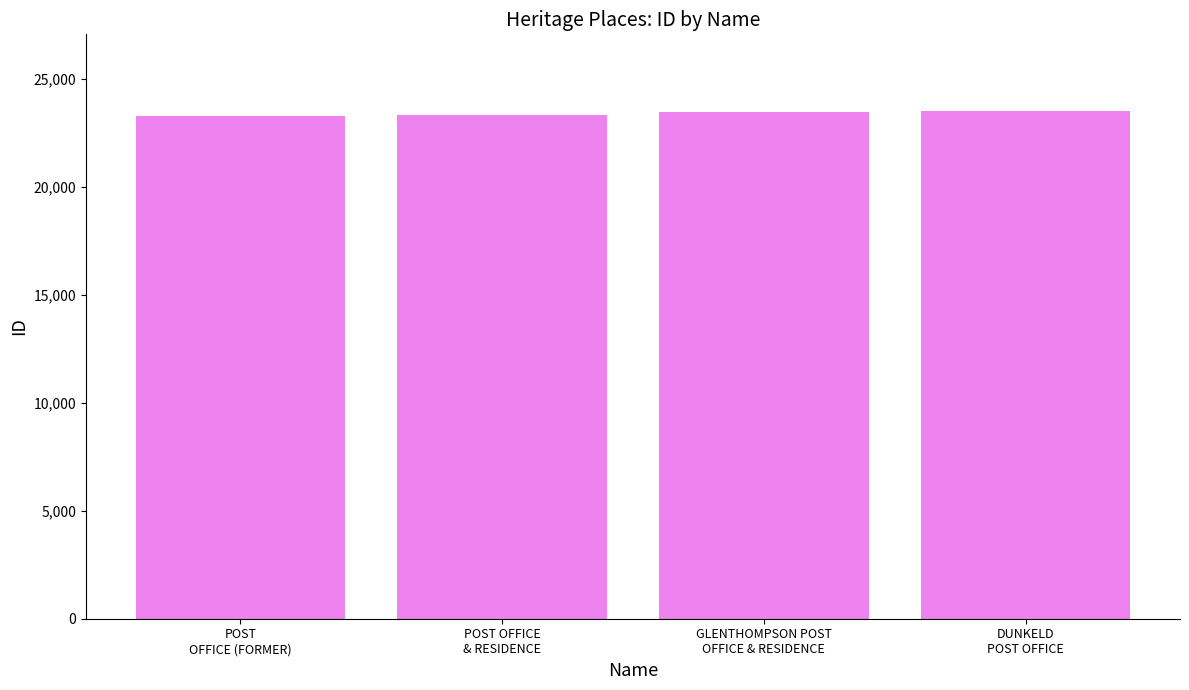

What is the ratio of the value at GLENTHOMPSON POST
OFFICE & RESIDENCE to the value at DUNKELD
POST OFFICE?

1.0